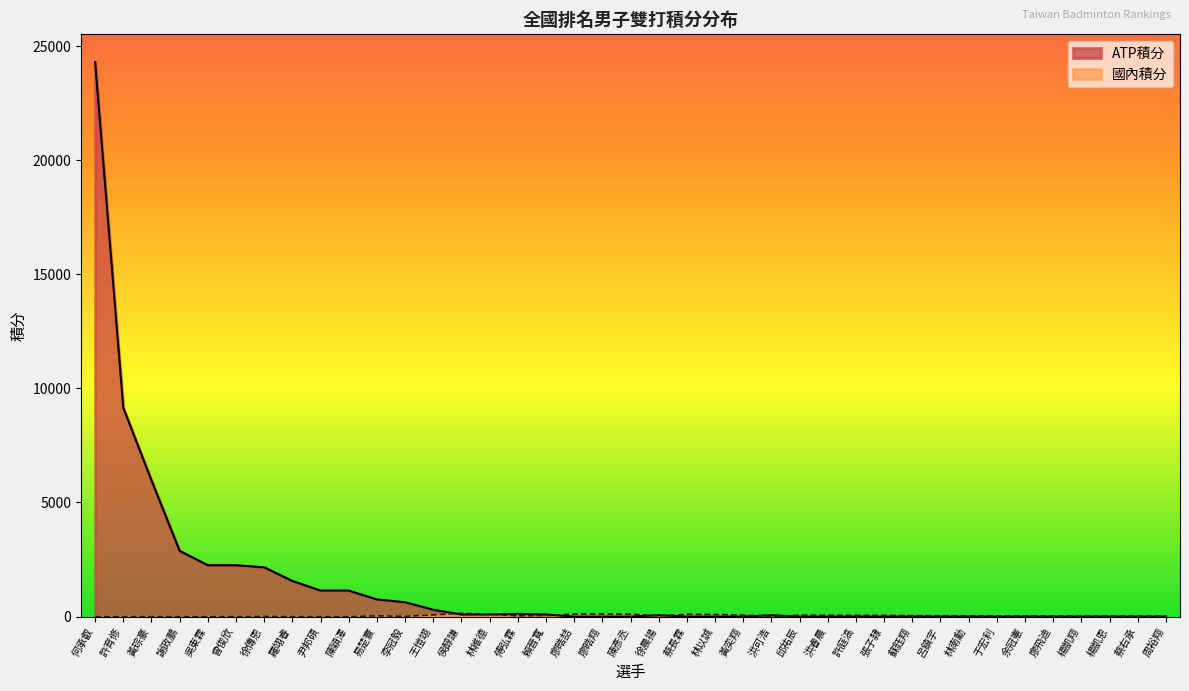

The value of ATP積分 at 蘇鈺翔 is -10800. True or false?

False